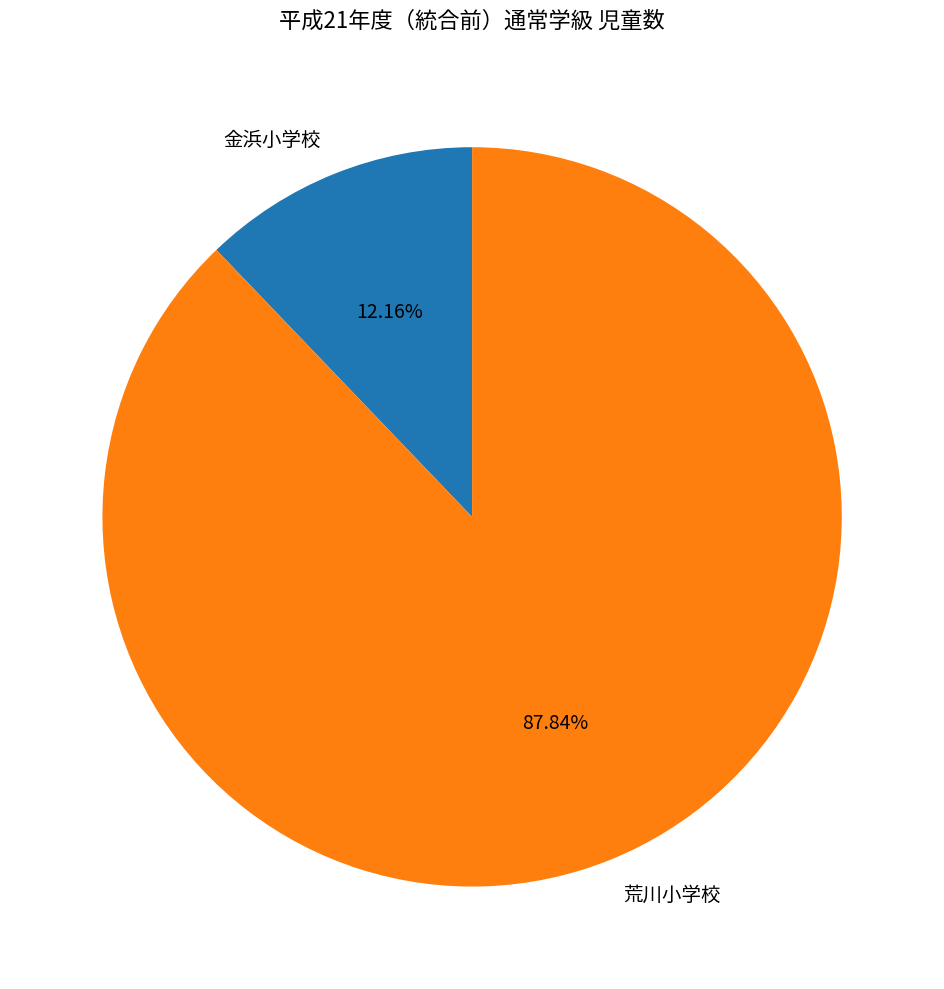

Does 金浜小学校 represent more than half of the total?

No